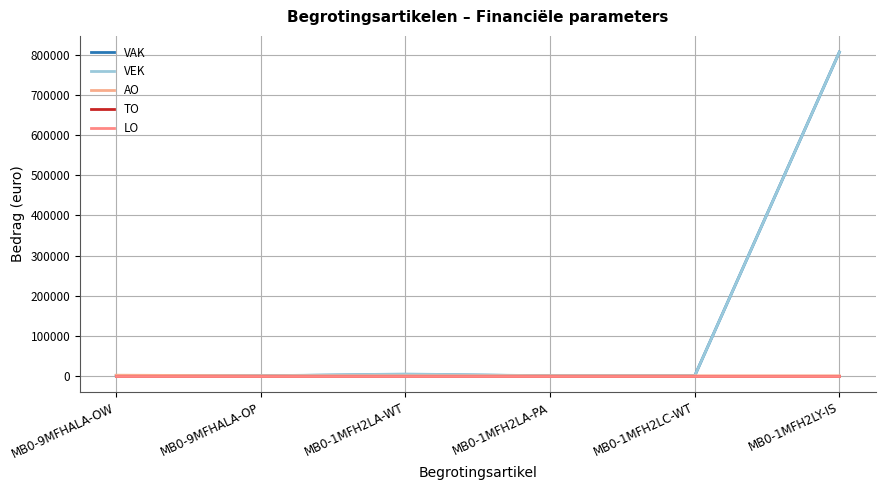

Does the chart have visible grid lines?

Yes